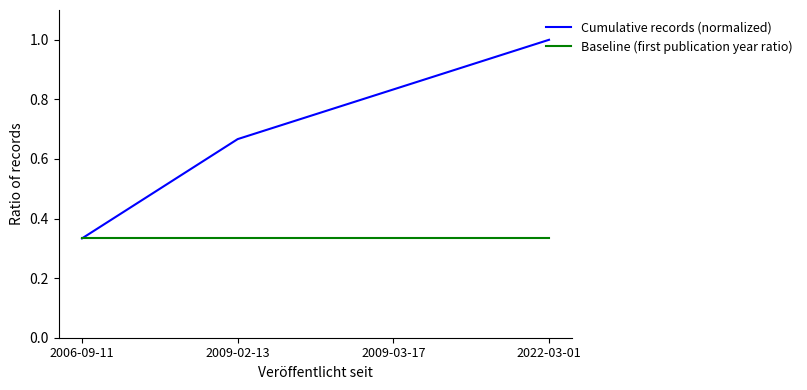

Which series has the largest range (max minus min)?

Cumulative records (normalized)